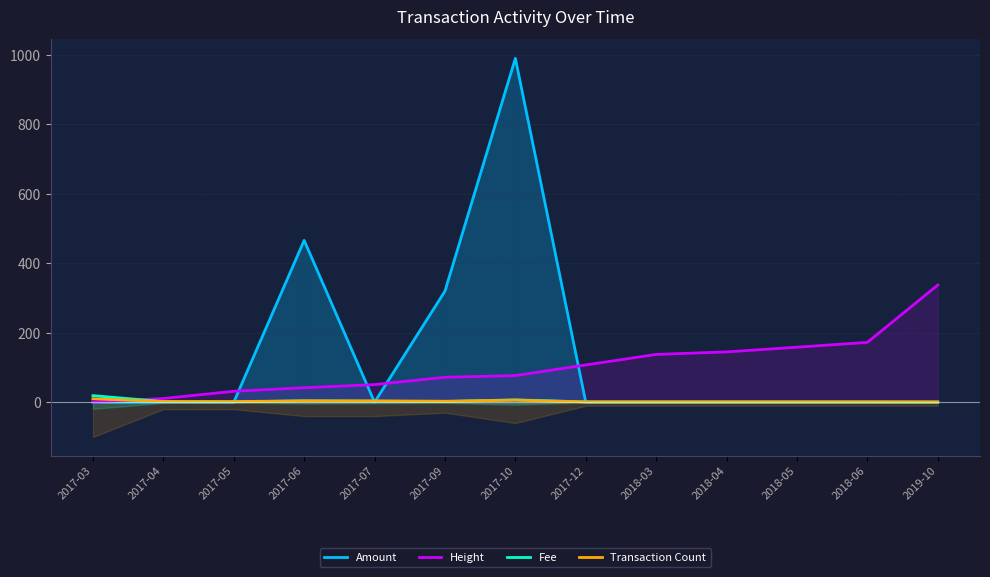

Count the Transaction Count values in the range 1 to 4.

11